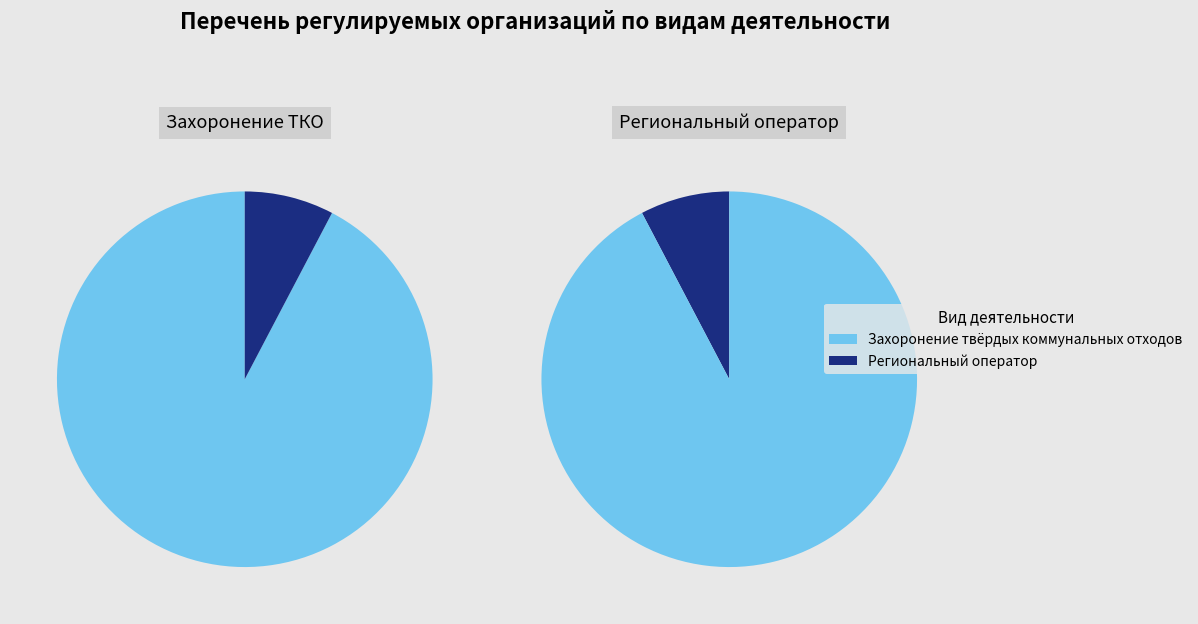

The Захоронение твёрдых коммунальных отходов slice represents 78% of the pie. True or false?

False